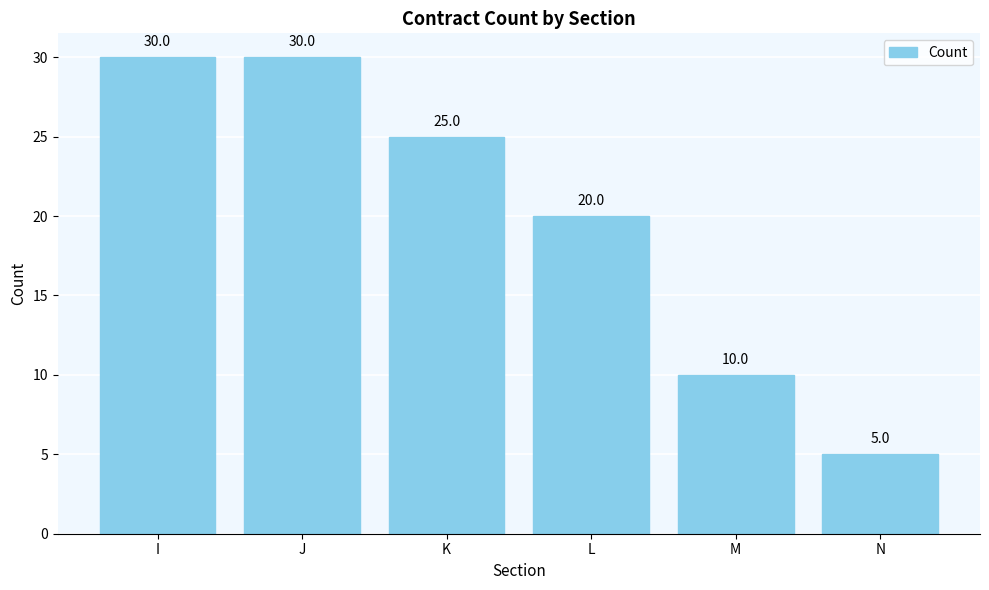

What is the difference between the second highest and minimum values?

25